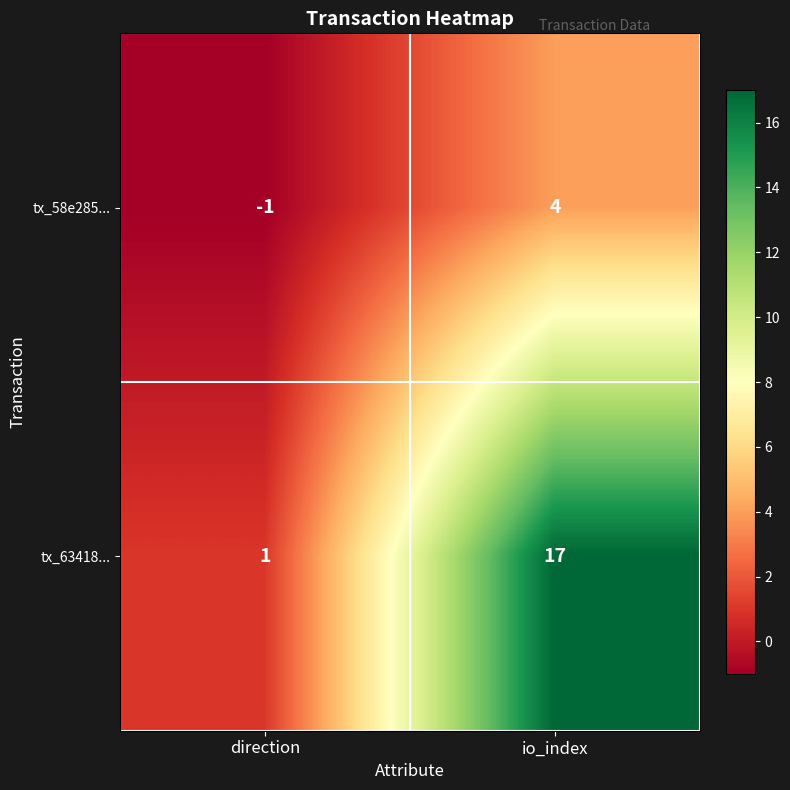

Rank the series by their average value, from lowest to highest.

tx_58e285..., tx_63418...